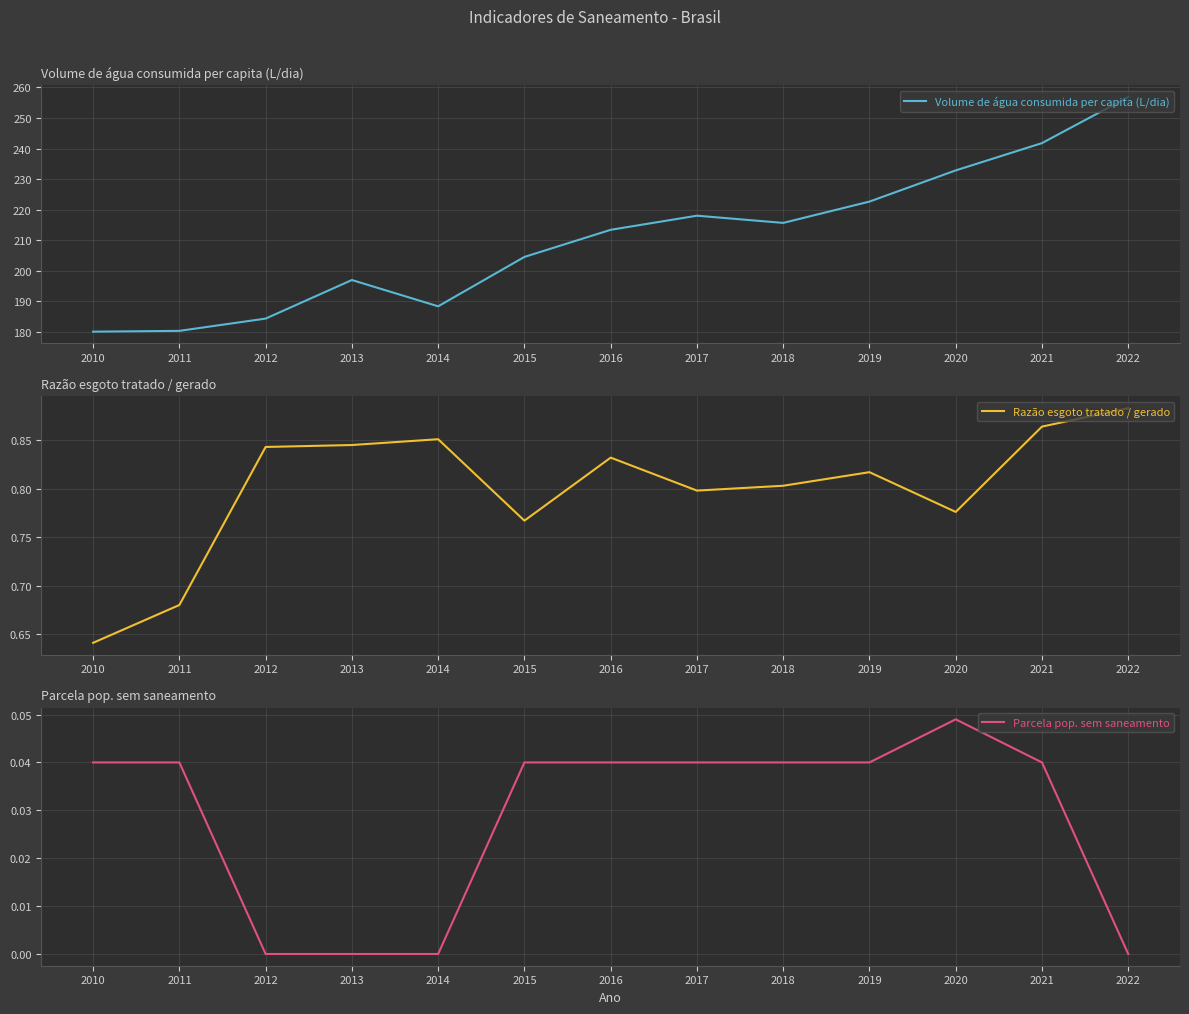

Which label corresponds to the smallest value in the chart?

2012